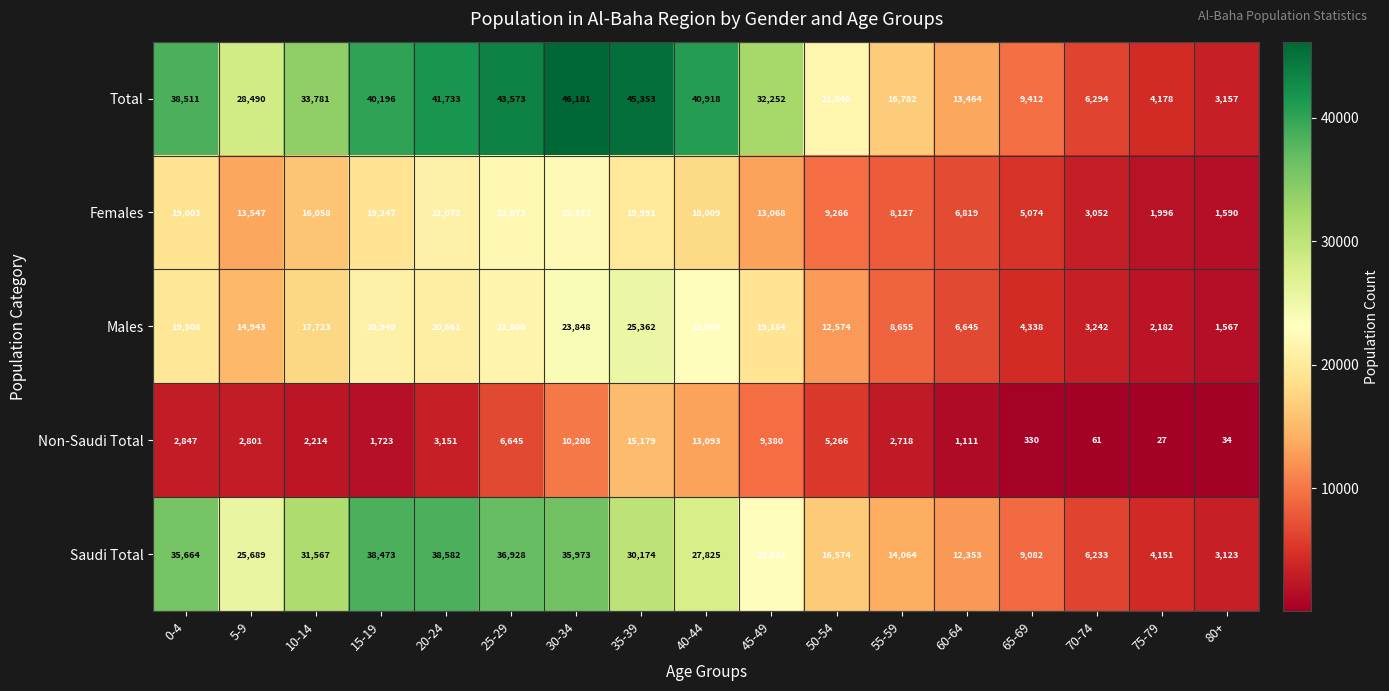

What is the difference between the highest and lowest values at 70-74?

6233